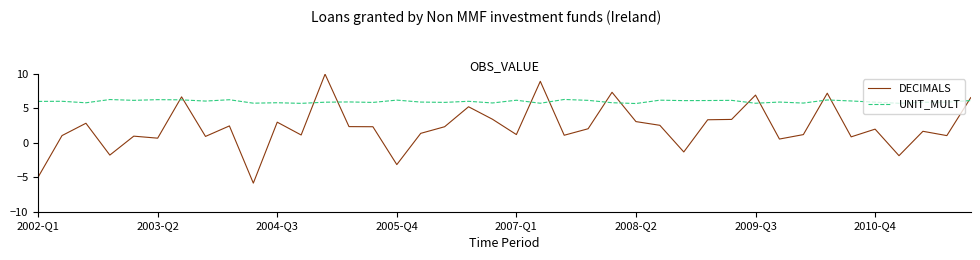

List the series in order of their overall mean, lowest first.

DECIMALS, UNIT_MULT